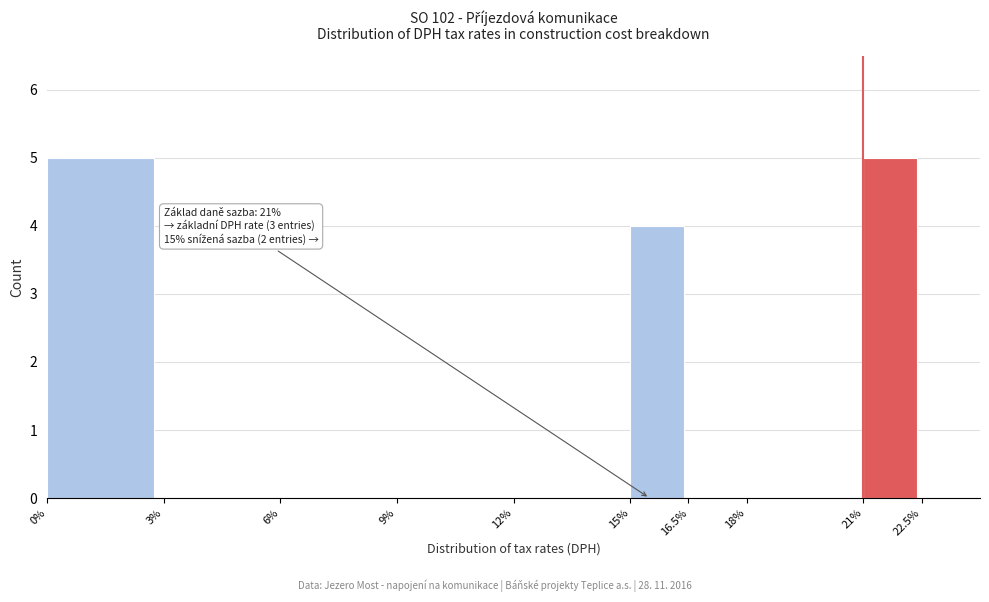

Reading left to right, transcribe all the data shown in this chart.

0%=5	3%=0	6%=0	9%=0	12%=0	15%=4	16.5%=0	18%=0	21%=5	22.5%=0